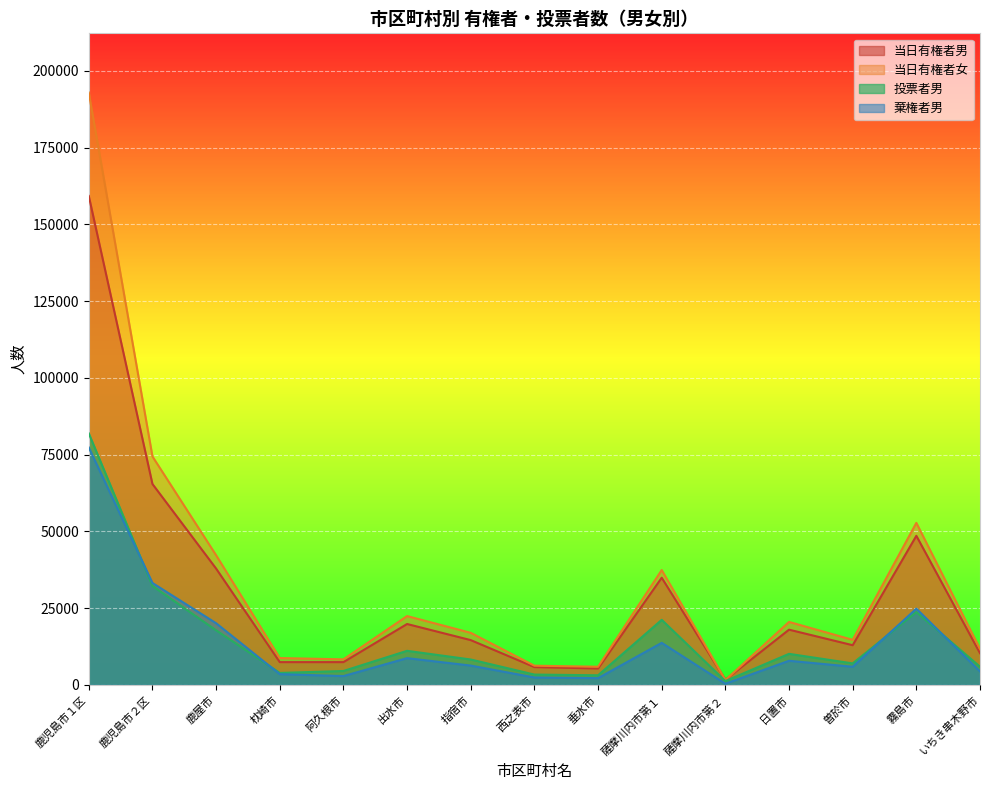

At which category is the sum across all series the highest?

鹿児島市１区